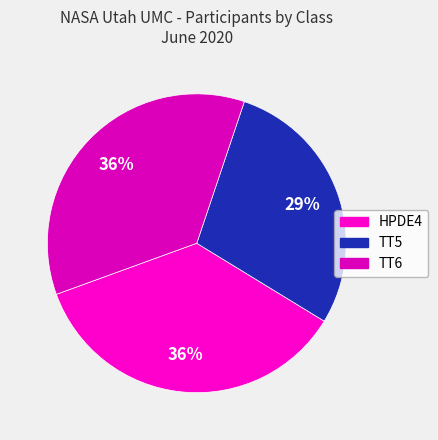

What percentage is the TT5 slice, to the nearest percent?

29%